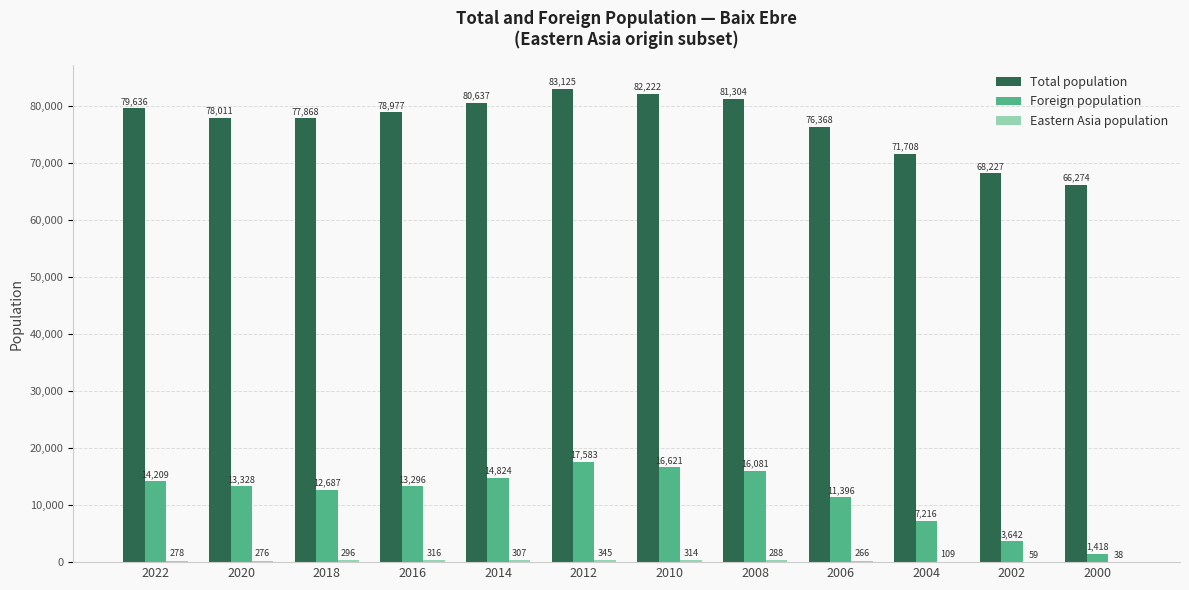

Which series has the largest range (max minus min)?

Total population